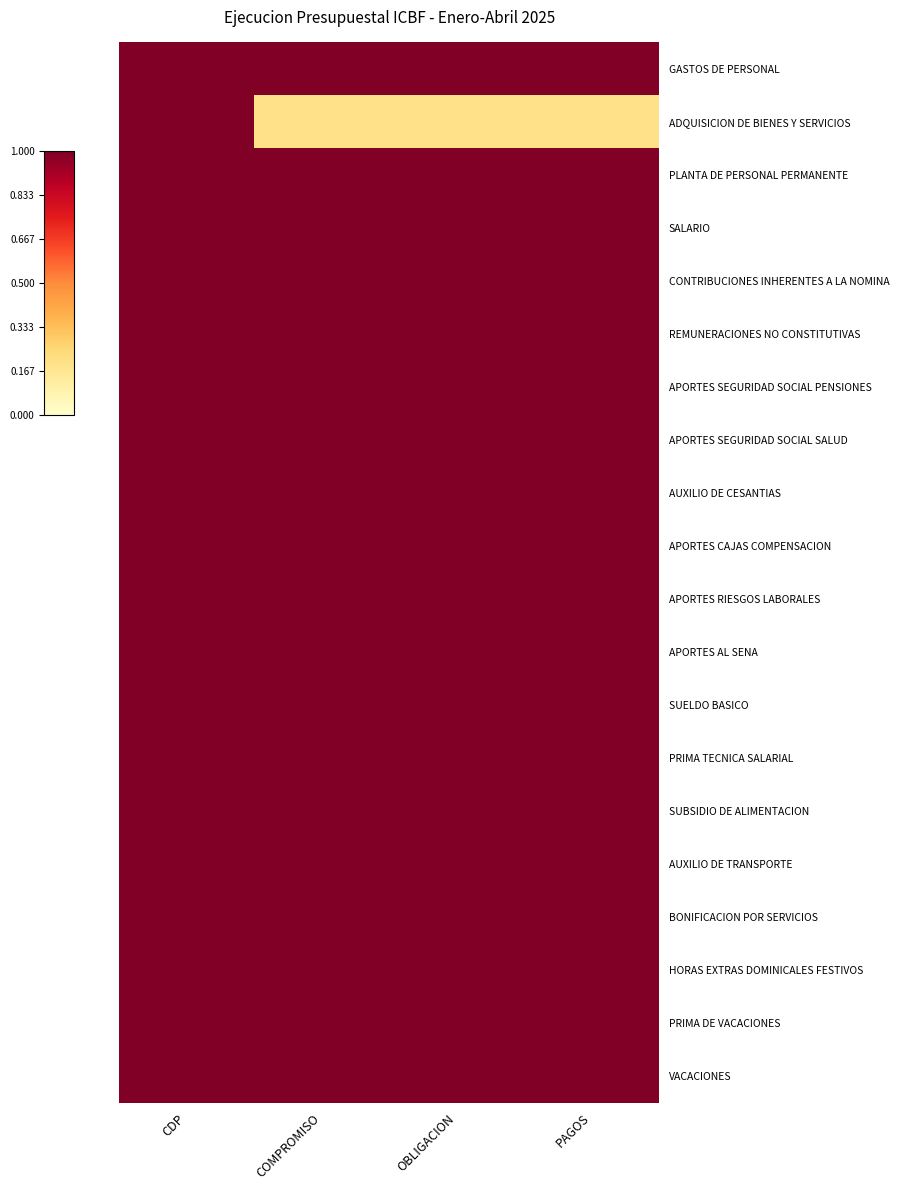

What is the total value across all series at PAGOS?

19.2